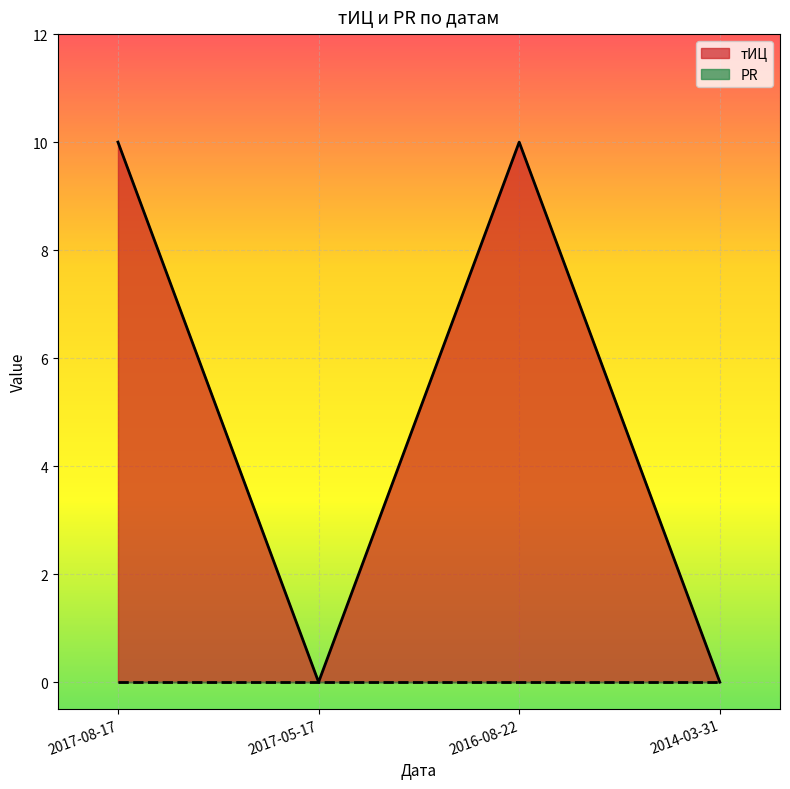

What is the maximum value shown in the chart?

10